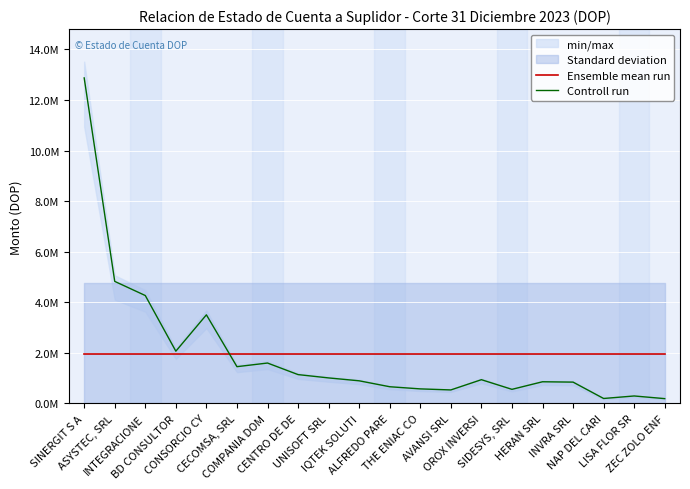

Is the value of Ensemble mean run at CENTRO DE DE greater than the value of Controll run at CENTRO DE DE?

Yes